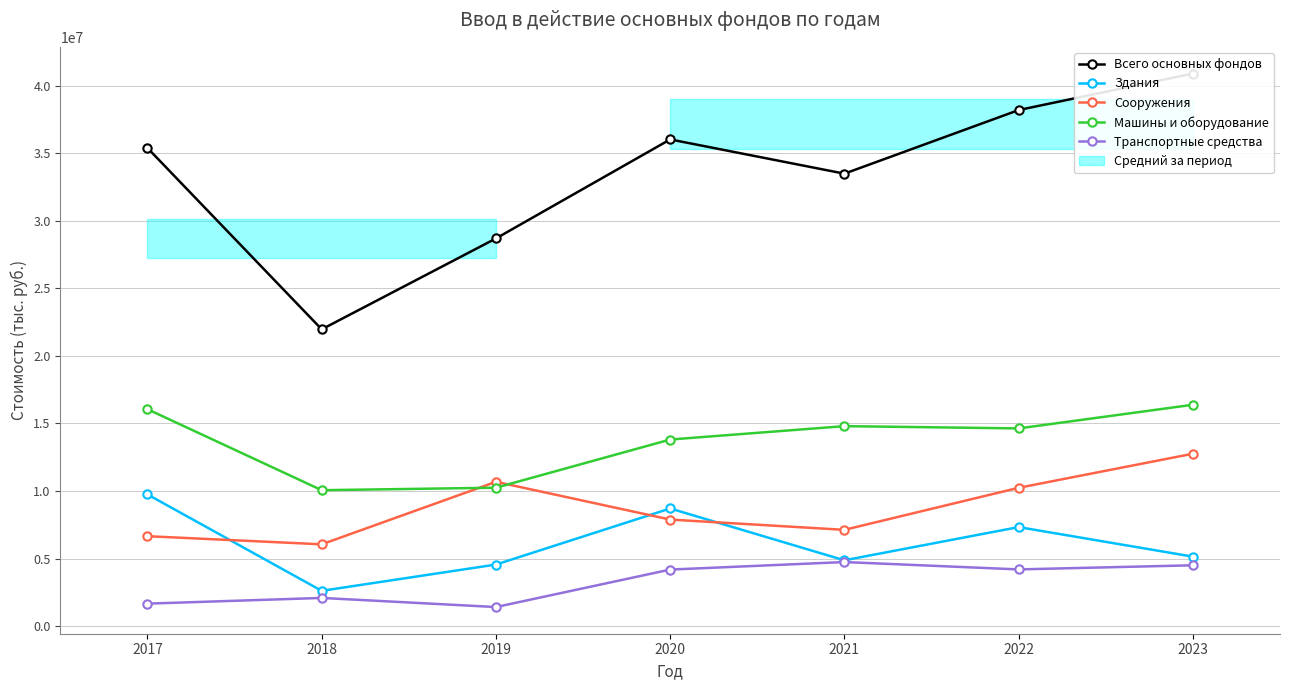

True or false: Транспортные средства and Машины и оборудование intersect in this chart.

False